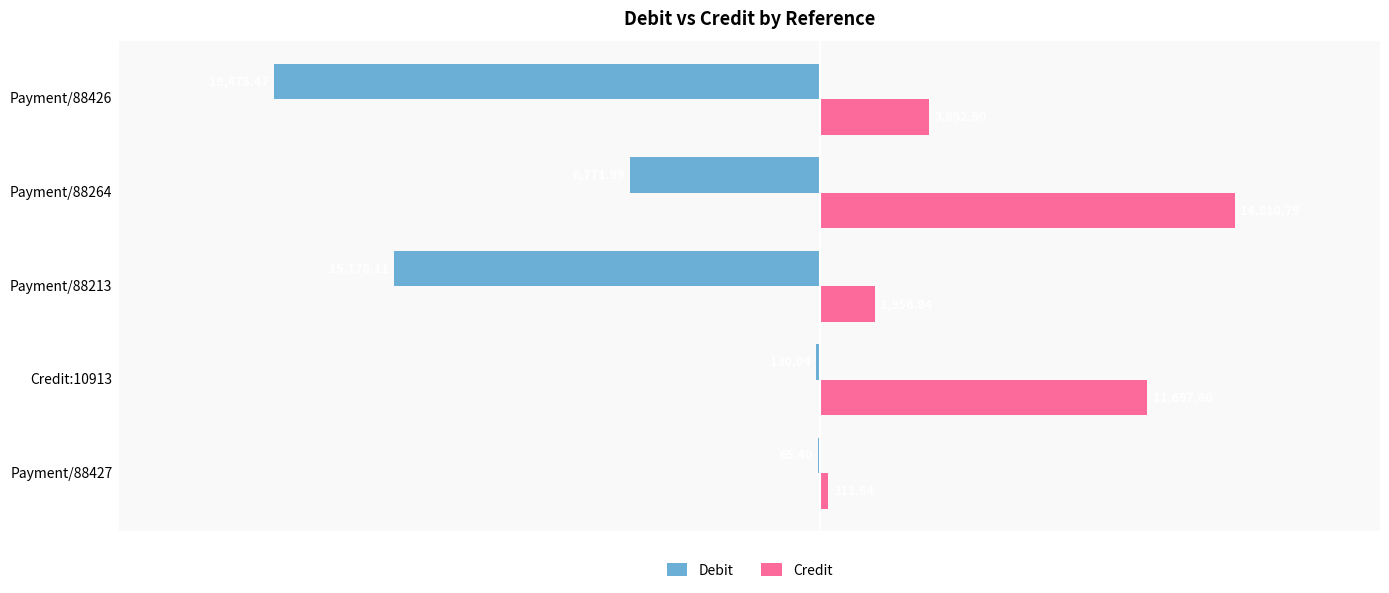

At which category is the sum across all series the highest?

Credit:10913